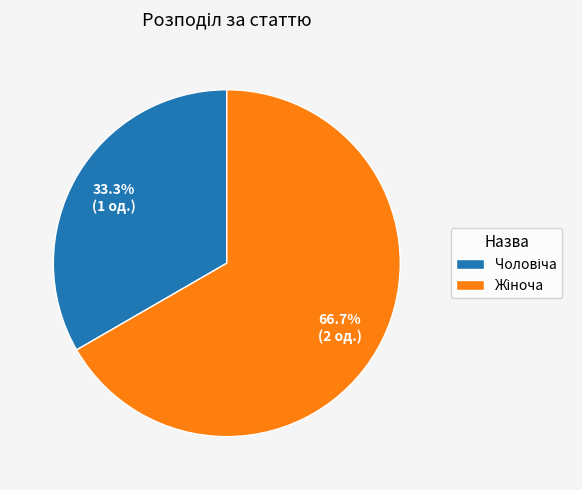

How many segments does this pie chart have?

2